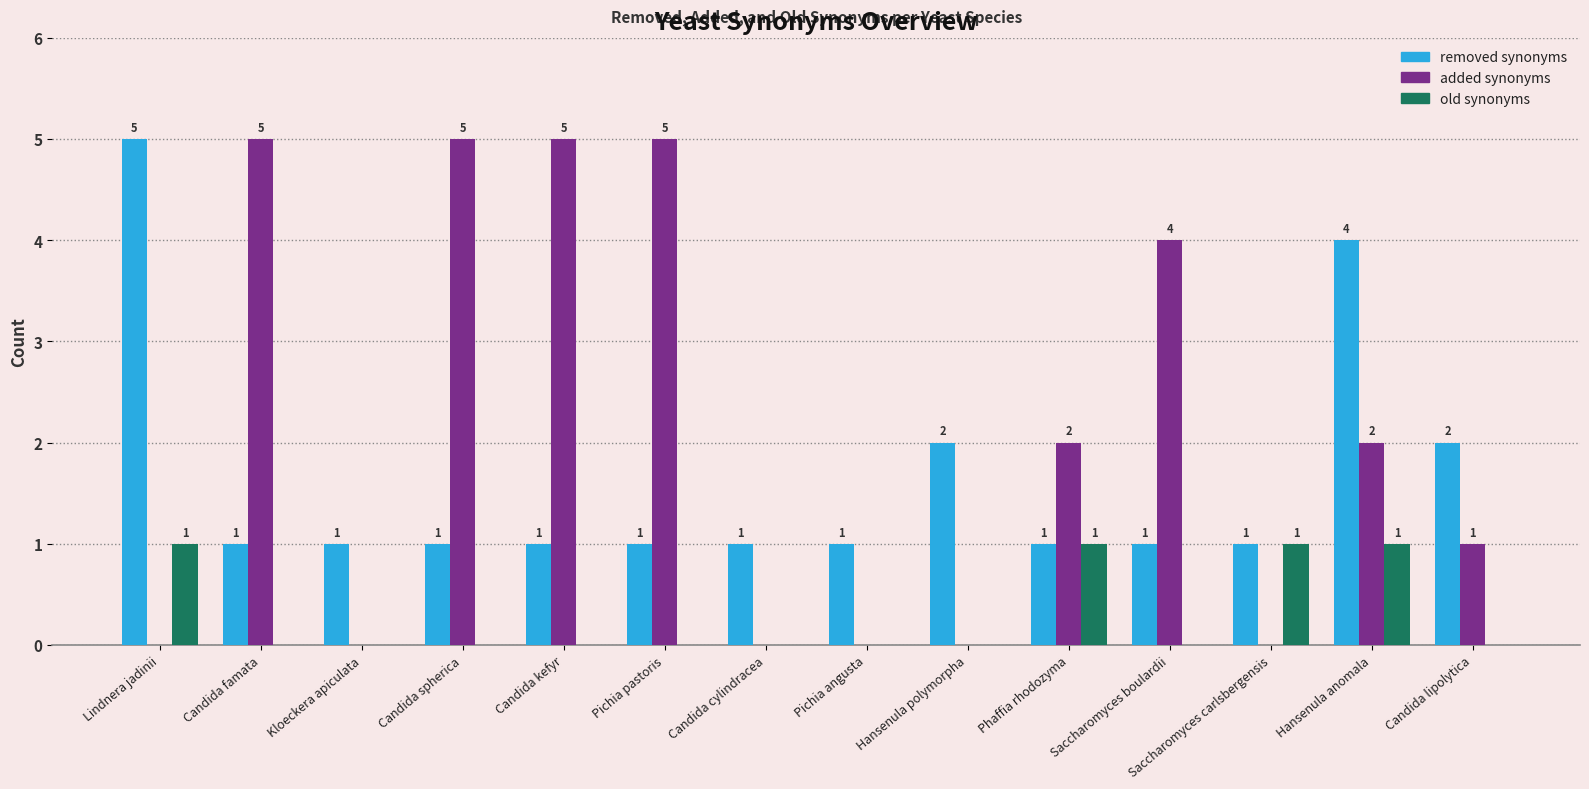

At which category is the sum across all series the highest?

Hansenula anomala